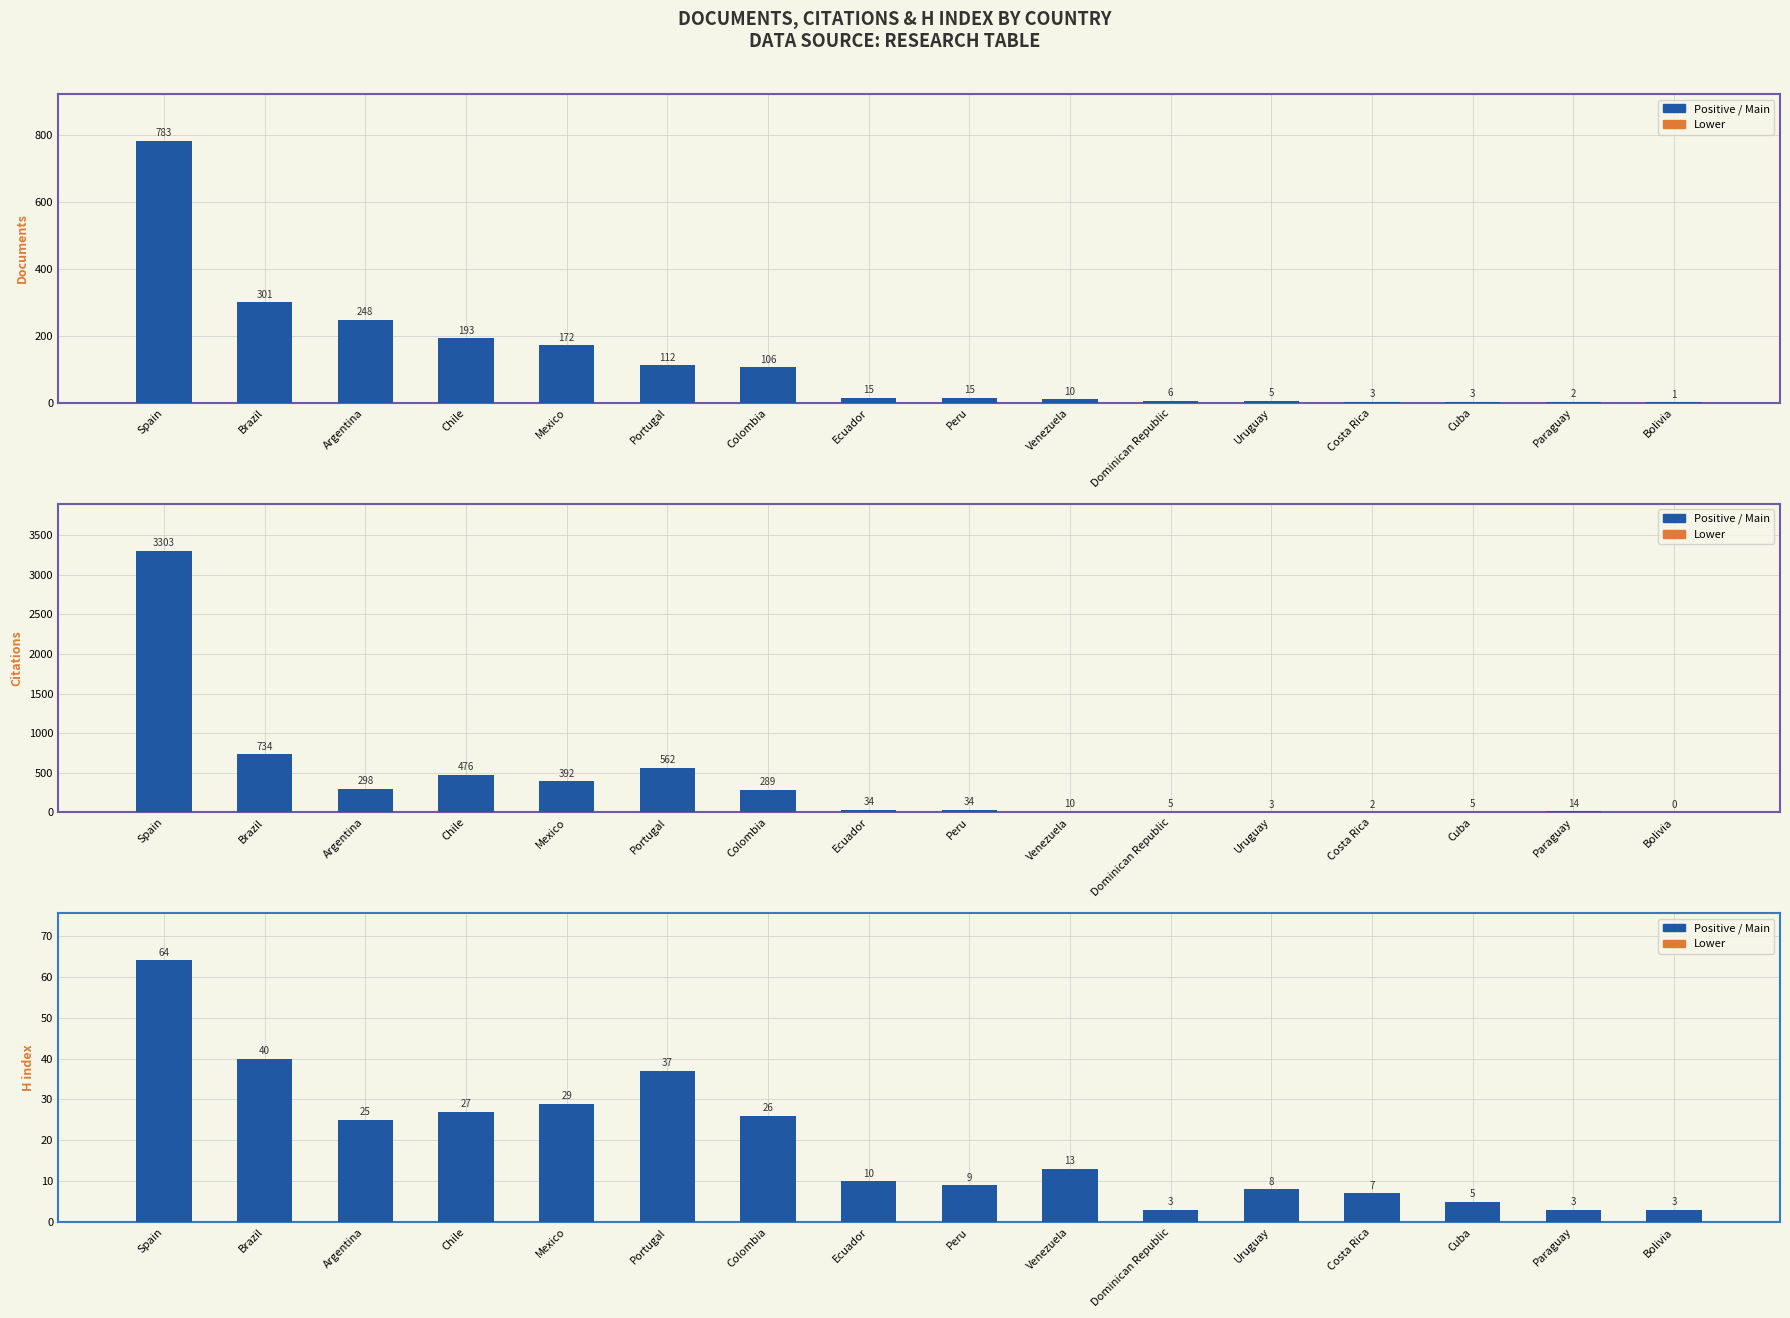

What is the value of the Documents bar at the 7th from the left?

106